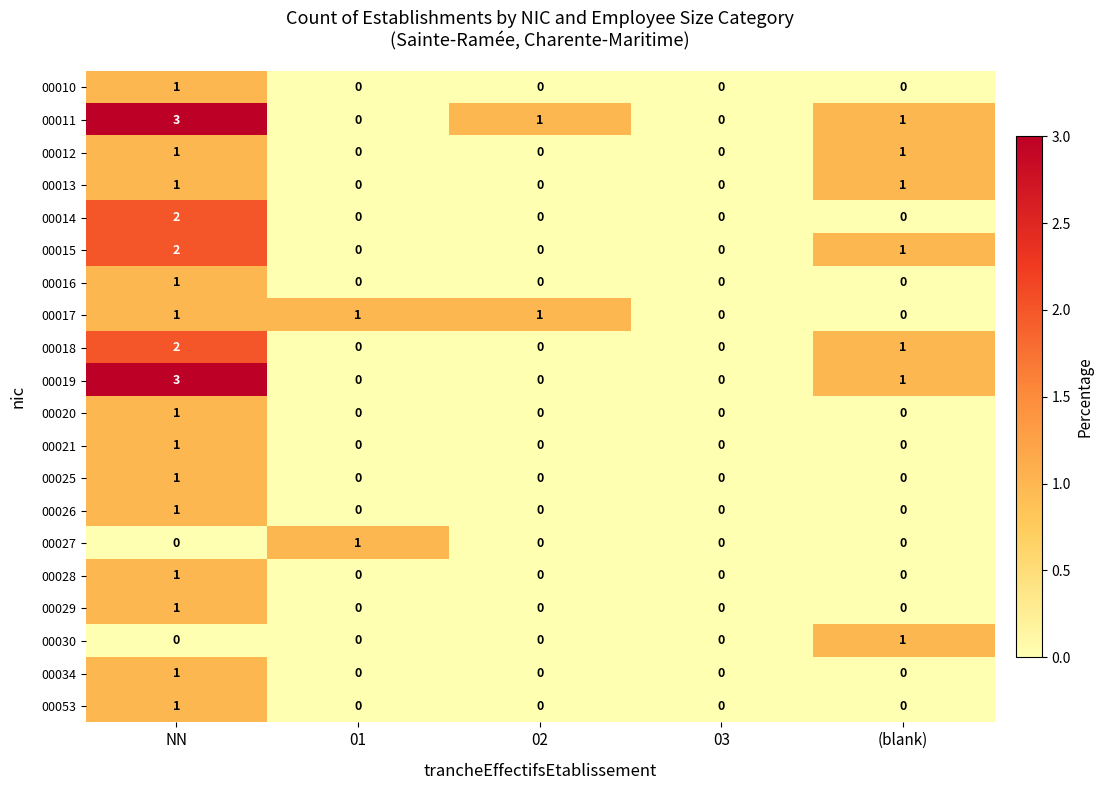

What is the total value across all series at NN?

25